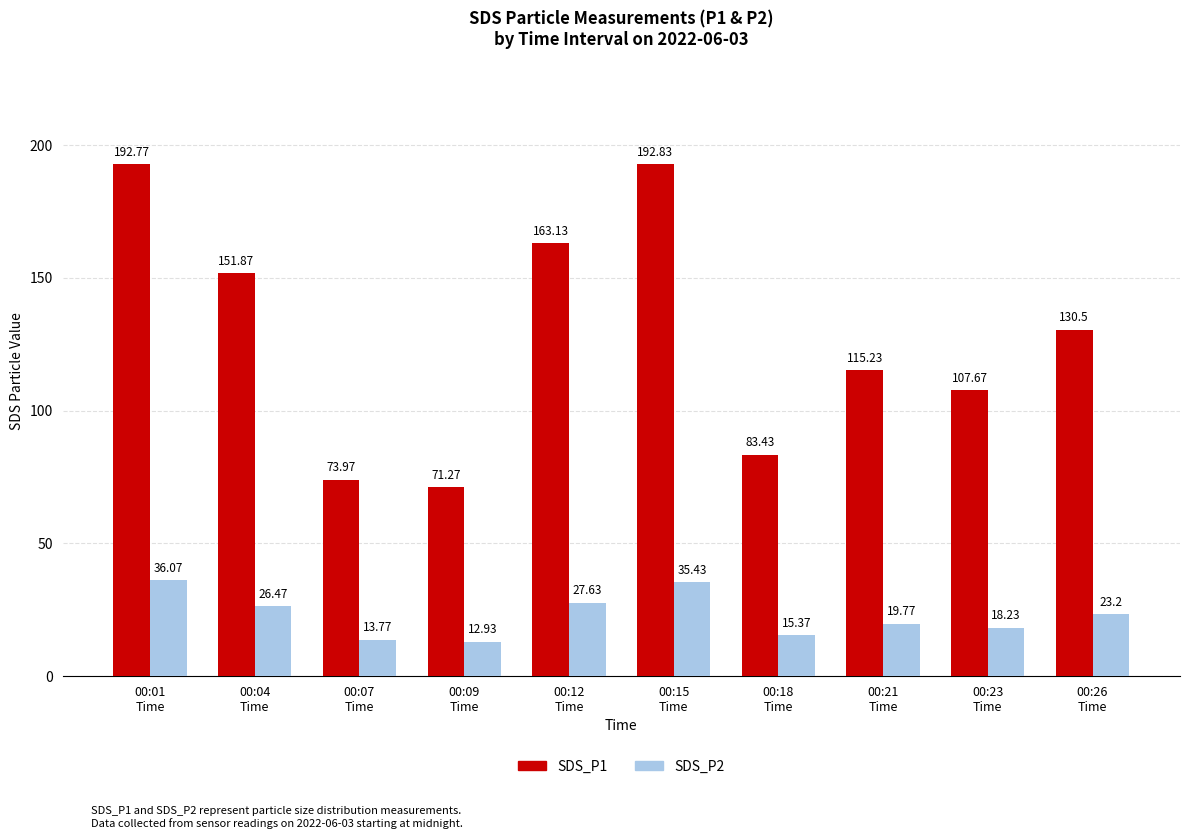

Rank the categories by SDS_P2 value from highest to lowest.

00:01
Time, 00:15
Time, 00:12
Time, 00:04
Time, 00:26
Time, 00:21
Time, 00:23
Time, 00:18
Time, 00:07
Time, 00:09
Time